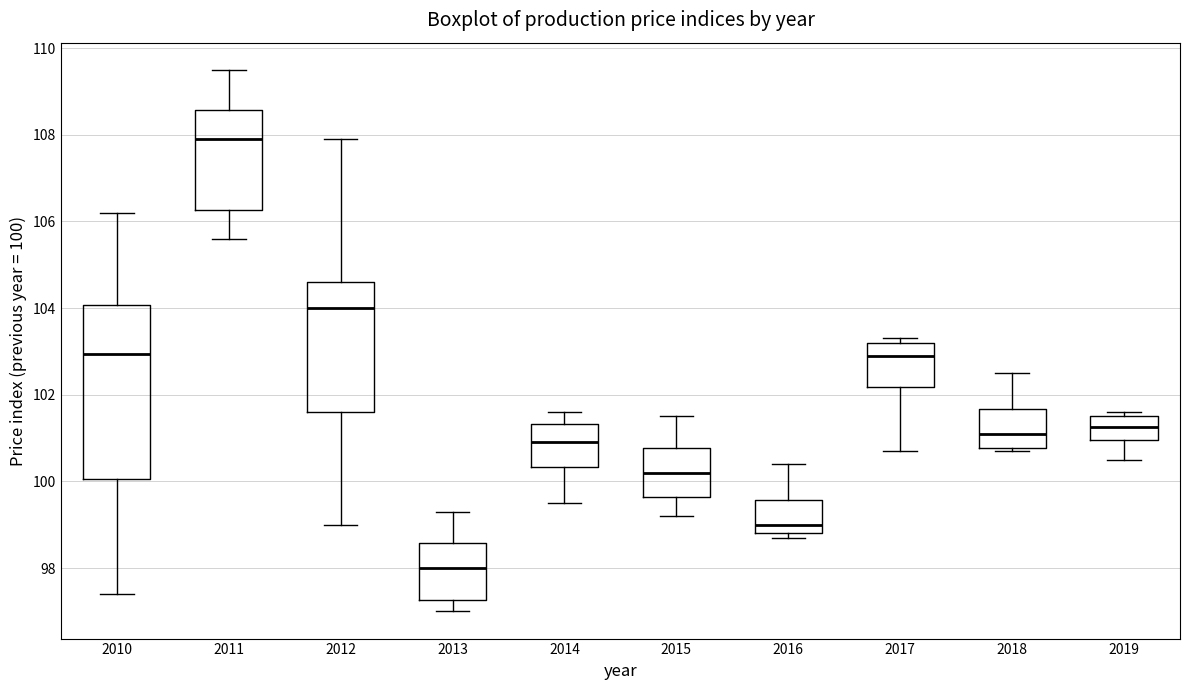

Reading left to right, transcribe this box plot: for each box, give where its median line is, the range the box spans, and where its two whiskers end, as read against the y-axis. The values are not printed on the chart, so give them approximately, as read against the axis.

2010: median 103.0, box 100.0 to 104.0, whiskers 97.4 to 106.2
2011: median 108.0, box 106.2 to 108.6, whiskers 105.6 to 109.6
2012: median 104.0, box 101.6 to 104.6, whiskers 99.0 to 108.0
2013: median 98.0, box 97.2 to 98.6, whiskers 97.0 to 99.4
2014: median 101.0, box 100.4 to 101.4, whiskers 99.6 to 101.6
2015: median 100.2, box 99.6 to 100.8, whiskers 99.2 to 101.6
2016: median 99.0, box 98.8 to 99.6, whiskers 98.8 (just below the box's lower edge) to 100.4
2017: median 103.0, box 102.2 to 103.2, whiskers 100.8 to 103.4
2018: median 101.2, box 100.8 to 101.6, whiskers 100.8 (just below the box's lower edge) to 102.6
2019: median 101.2, box 101.0 to 101.6, whiskers 100.6 to 101.6 (just above the box's upper edge)